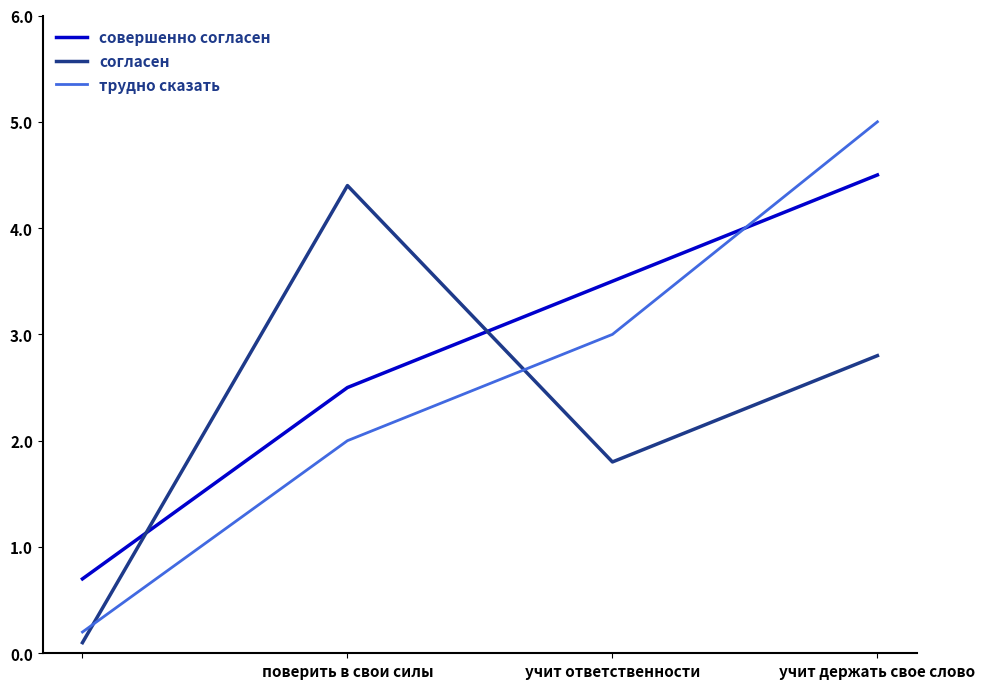

What is the highest value of the согласен series?

4.4